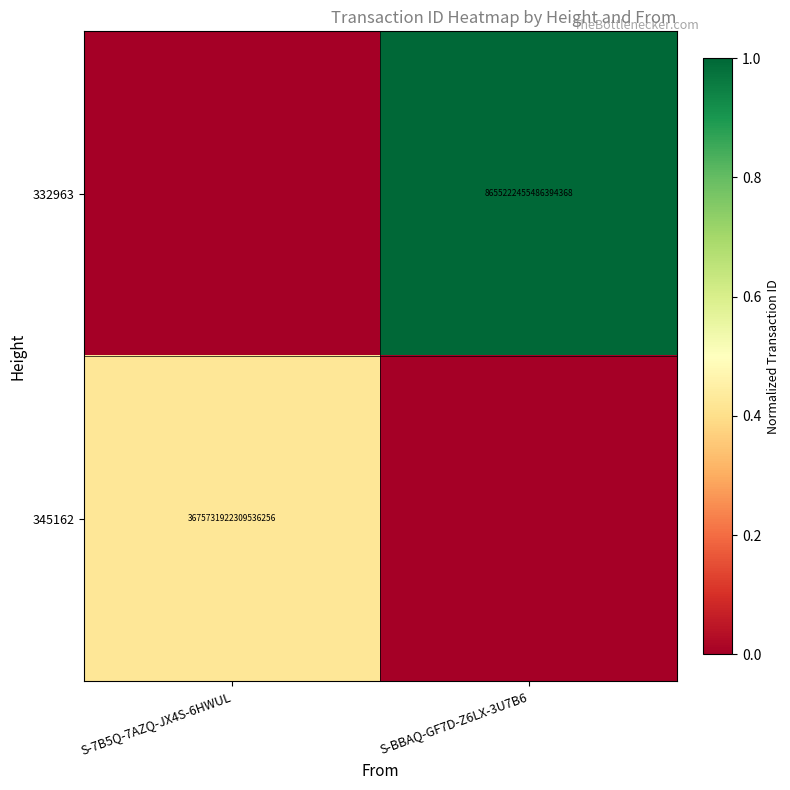

The value of 345162 at S-7B5Q-7AZQ-JX4S-6HWUL is 3675731922309536256. True or false?

True